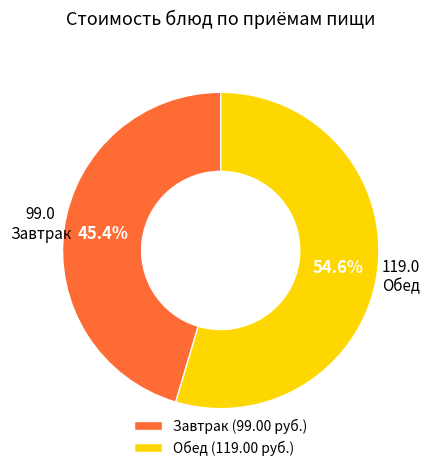

Which has a higher value, Обед (119.00 руб.) or Завтрак (99.00 руб.)?

Обед (119.00 руб.)